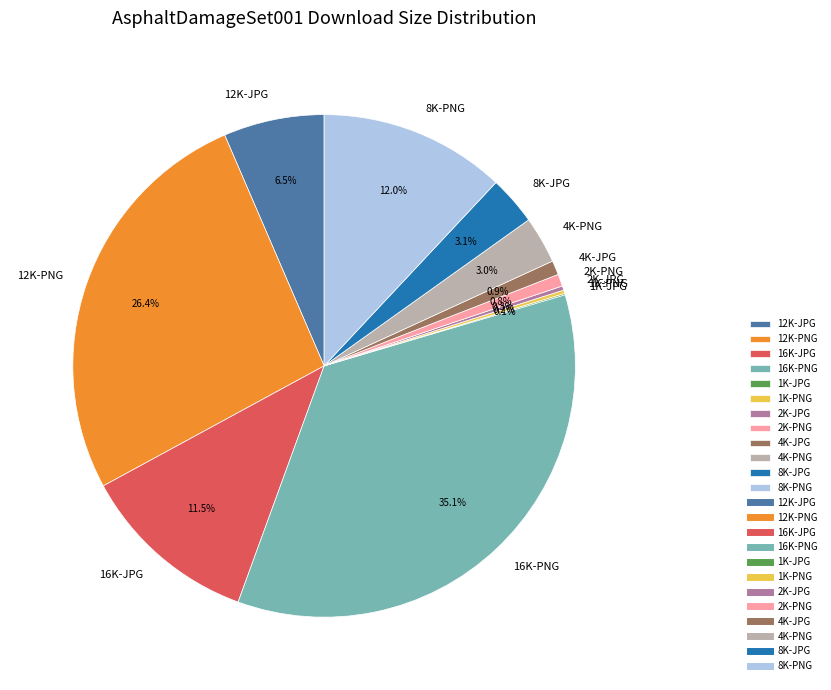

Which slice is the largest?

16K-PNG